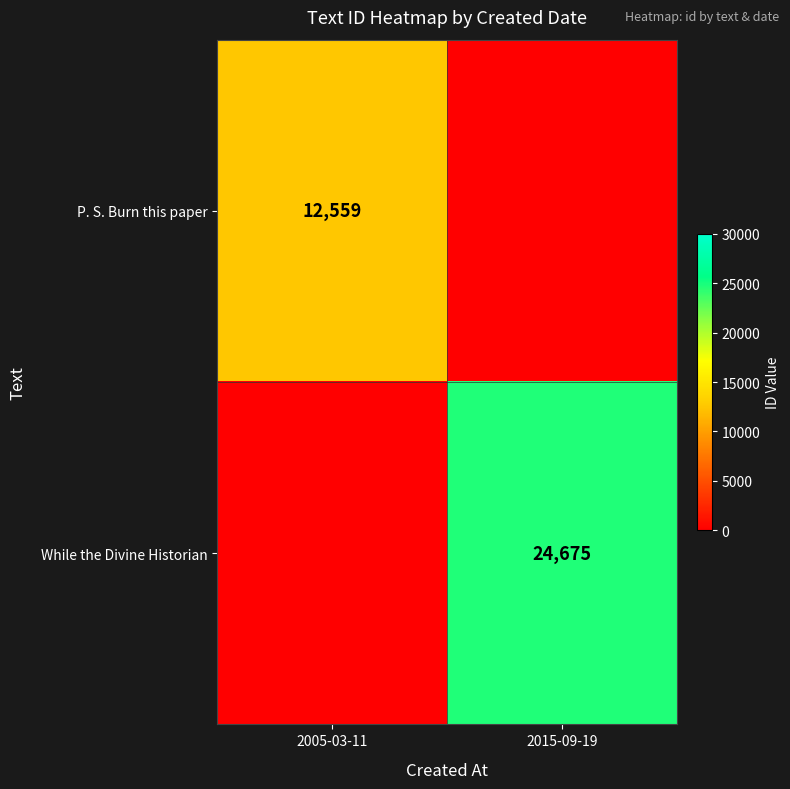

The value of P. S. Burn this paper at 2005-03-11 is 5874. True or false?

False